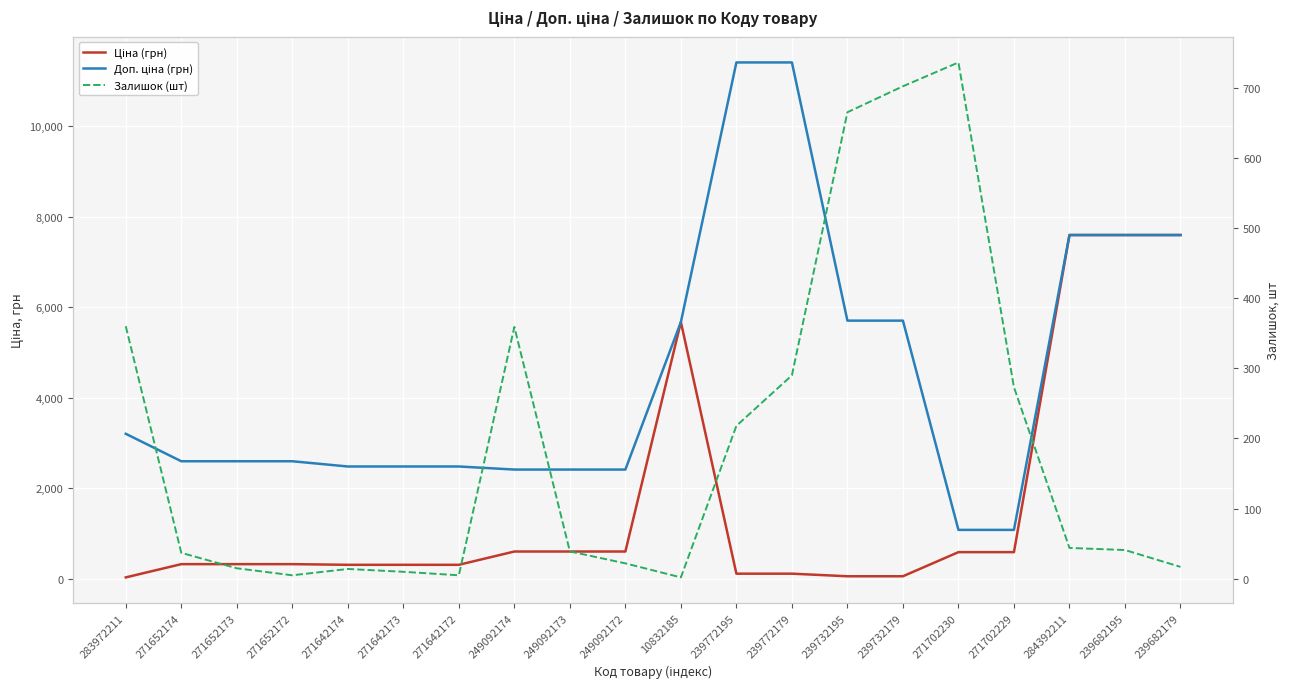

What is the label of the 10th point from the right?

10832185